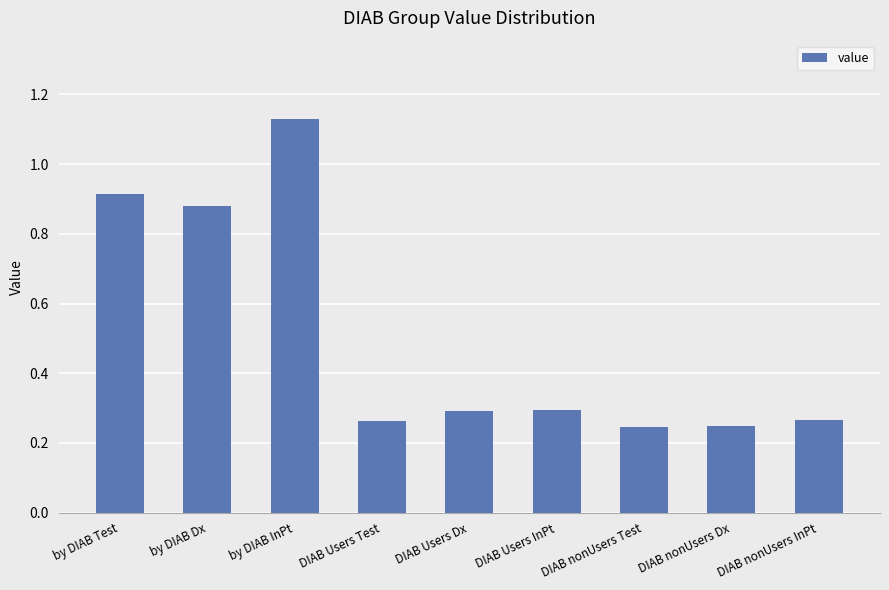

What is the label of the 3rd bar from the left?

by DIAB InPt